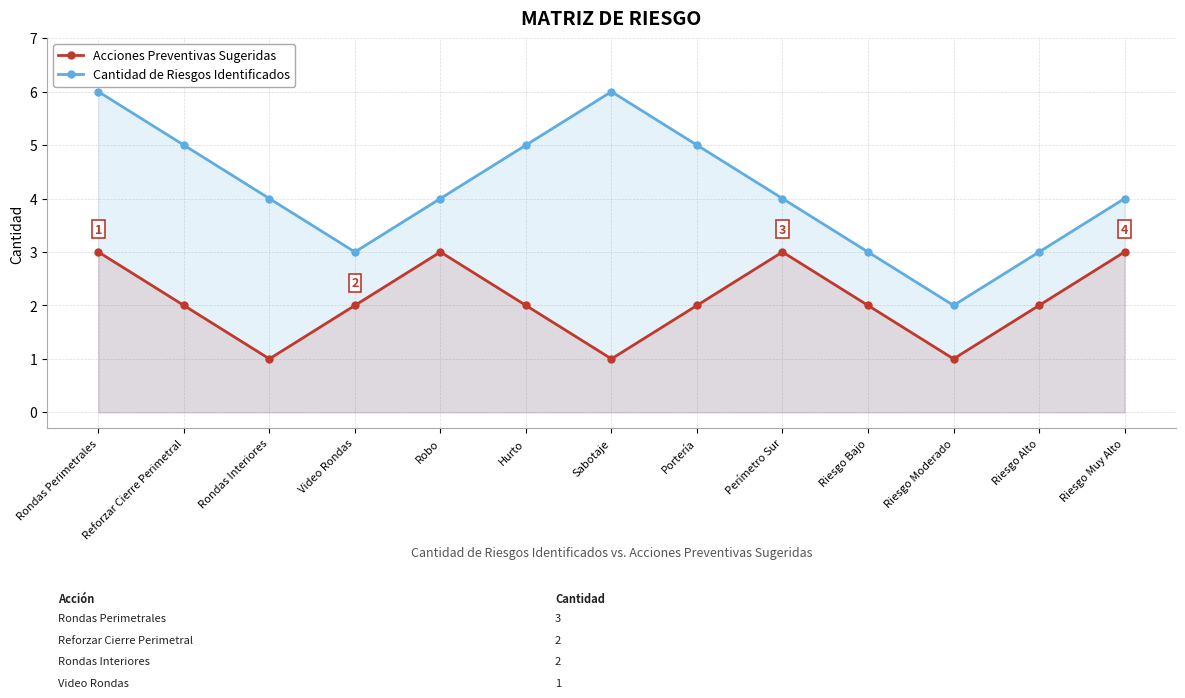

What is the difference between the Cantidad de Riesgos Identificados values at Robo and Reforzar Cierre Perimetral?

1